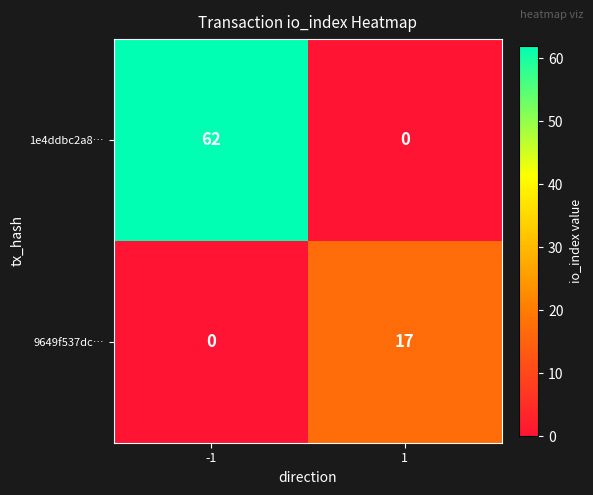

Which category has the highest value across all series?

-1